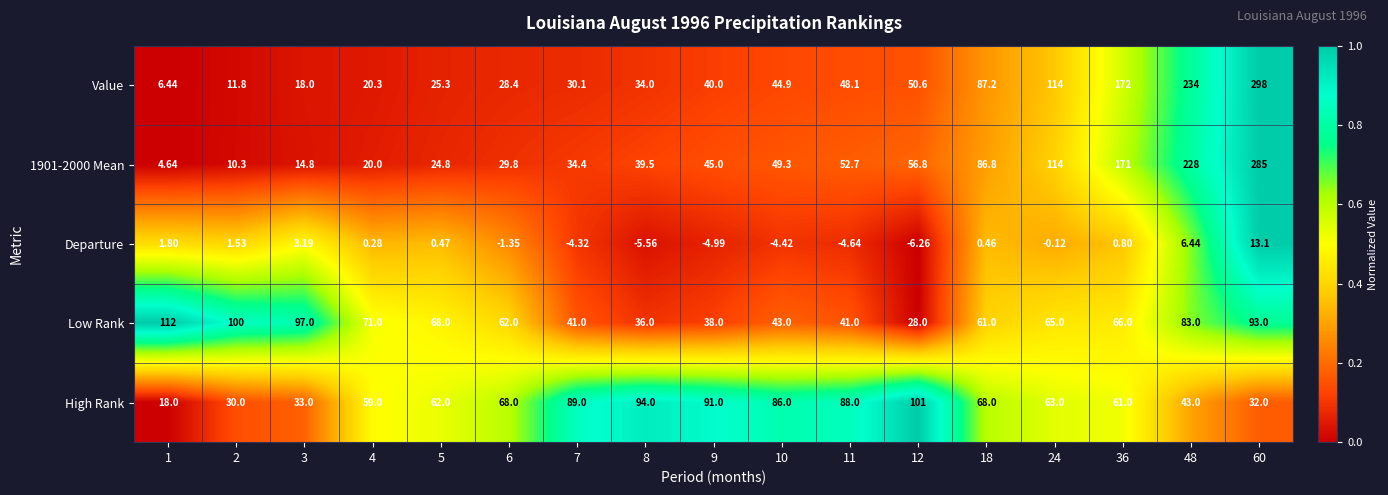

Which series has the largest range (max minus min)?

Value